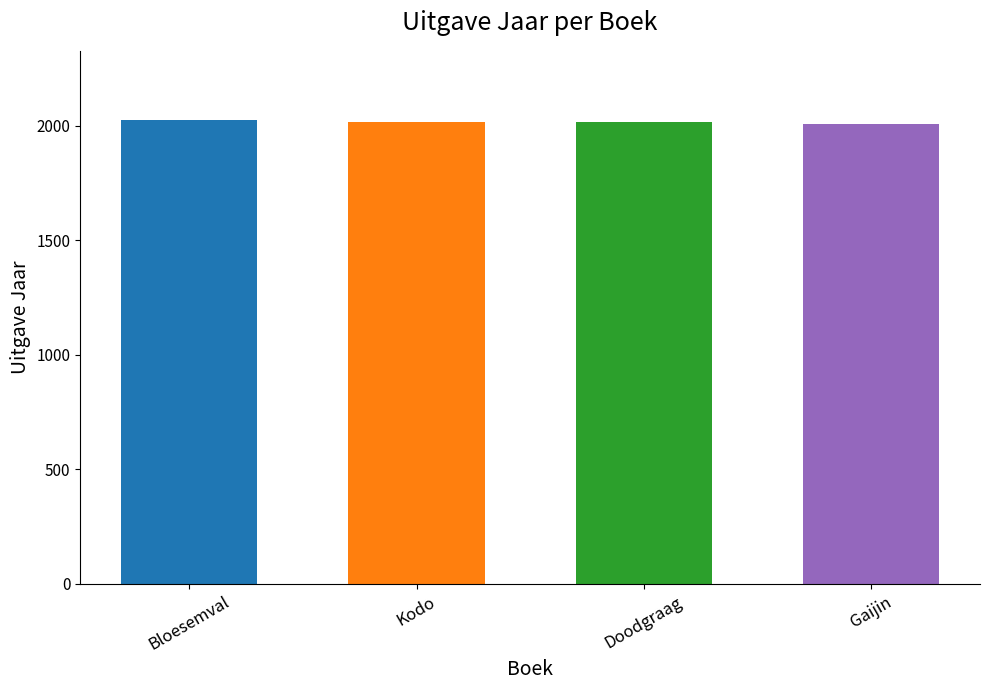

How many series are shown in this chart?

1